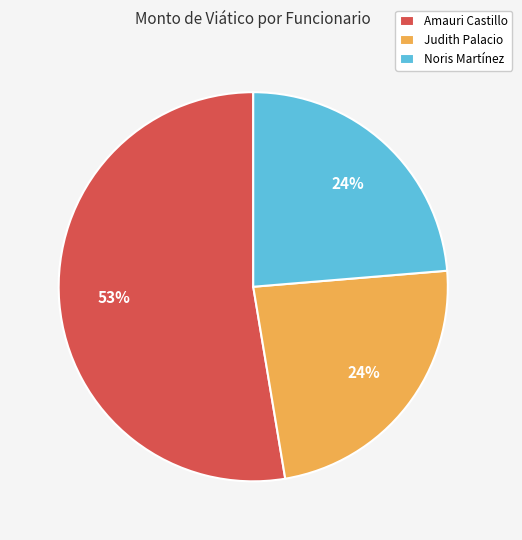

To the nearest percent, what portion does Noris Martínez represent?

24%